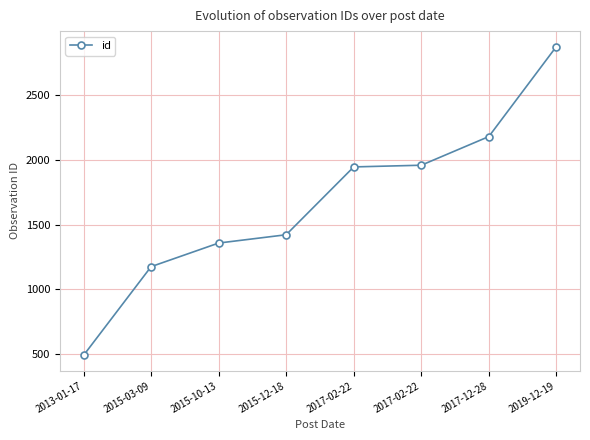

Reading right to left, transcribe all the data shown in this chart.

2019-12-19=2872	2017-12-28=2178	2017-02-22=1957	2017-02-22=1944	2015-12-18=1421	2015-10-13=1357	2015-03-09=1175	2013-01-17=491